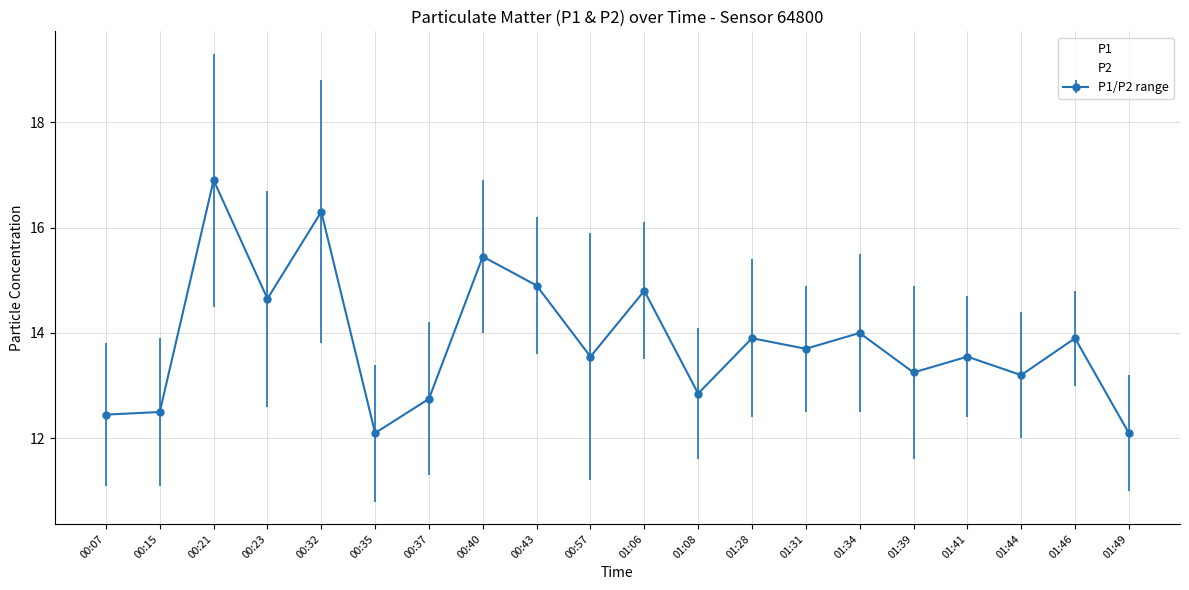

The P2 series shows 11.3 at 00:37. True or false?

True